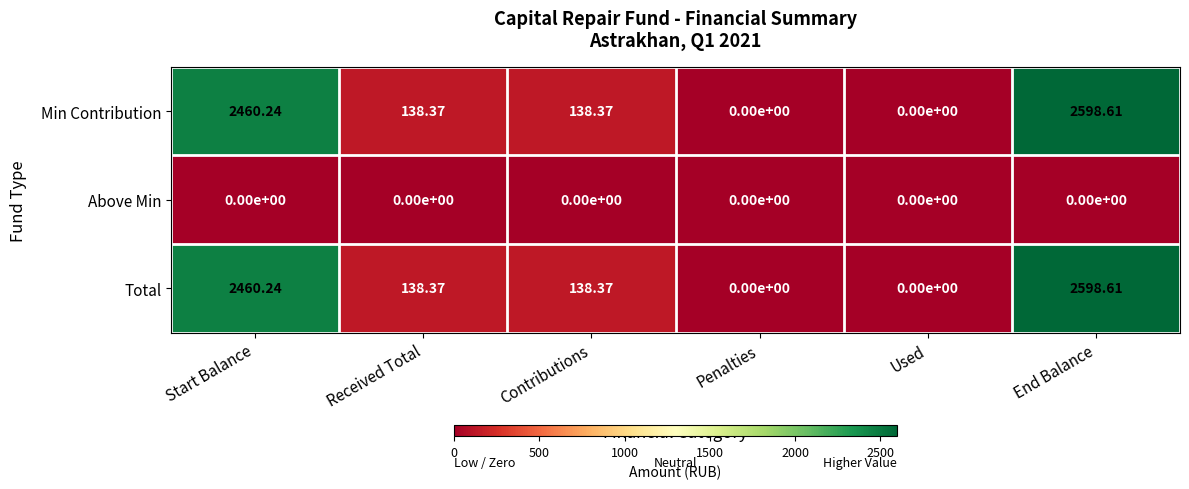

At which category is the sum across all series the highest?

End Balance